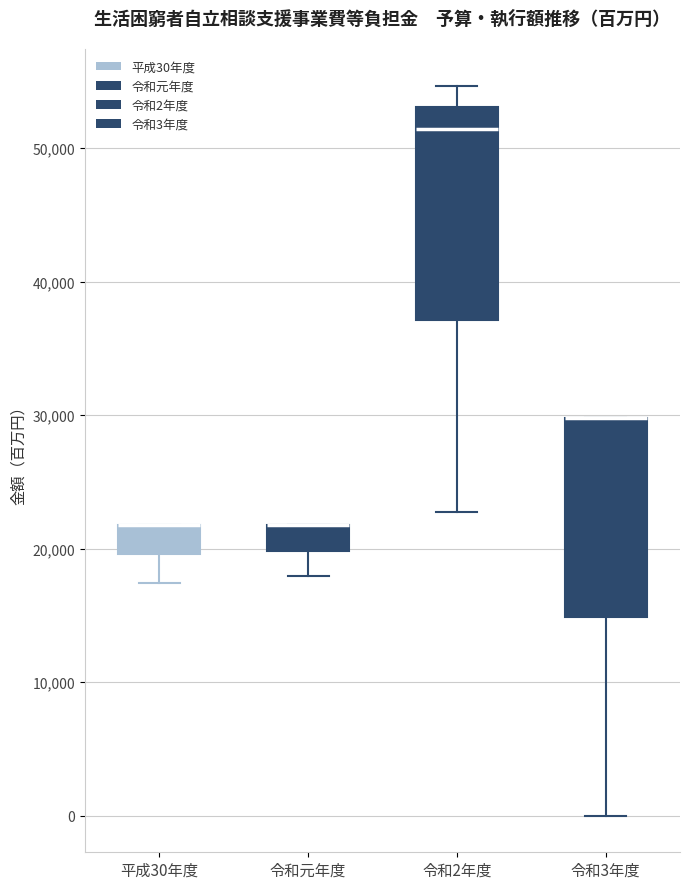

Reading left to right, transcribe this box plot: for each box, give where its median line is, the range the box spans, and where its two whiskers end, as read against the y-axis. The values are not printed on the chart, so give them approximately, as read against the axis.

平成30年度: median 22000 (drawn on the box's upper edge), box 20000 to 22000, whiskers 17000 to 22000
令和元年度: median 22000 (drawn on the box's upper edge), box 20000 to 22000, whiskers 18000 to 22000
令和2年度: median 51000, box 37000 to 53000, whiskers 23000 to 55000
令和3年度: median 30000 (drawn on the box's upper edge), box 15000 to 30000, whiskers 0 to 30000